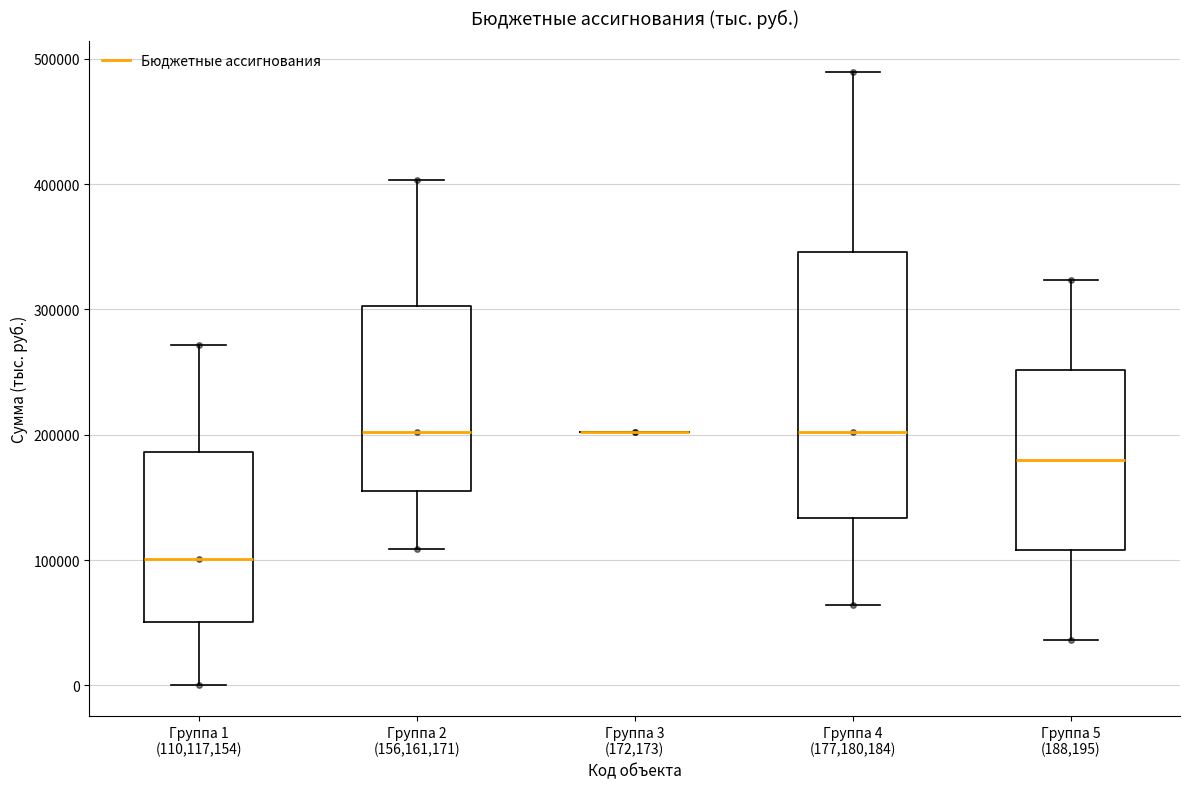

Reading left to right, transcribe this box plot: for each box, give where its median line is, the range the box spans, and where its two whiskers end, as read against the y-axis. The values are not printed on the chart, so give them approximately, as read against the axis.

Группа 1 (110,117,154): median 100000, box 50000 to 190000, whiskers 0 to 270000
Группа 2 (156,161,171): median 200000, box 160000 to 300000, whiskers 110000 to 400000
Группа 3 (172,173): box collapsed to a line at 200000, whiskers 200000 to 200000
Группа 4 (177,180,184): median 200000, box 130000 to 350000, whiskers 60000 to 490000
Группа 5 (188,195): median 180000, box 110000 to 250000, whiskers 40000 to 320000